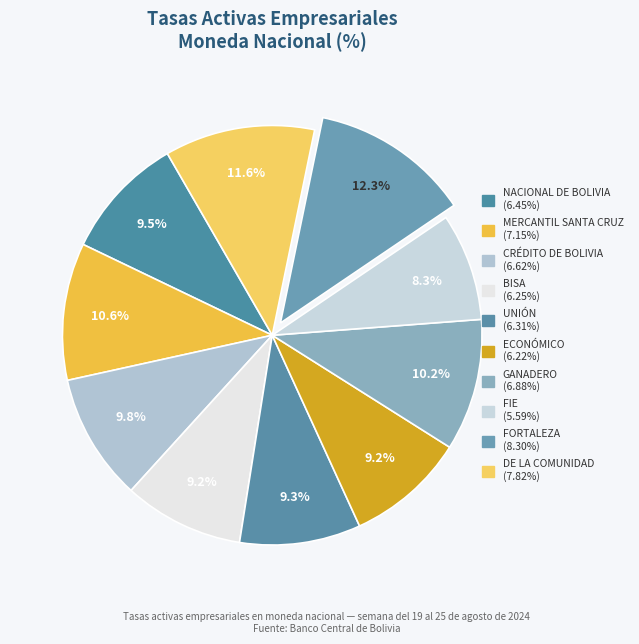

How many segments does this pie chart have?

10